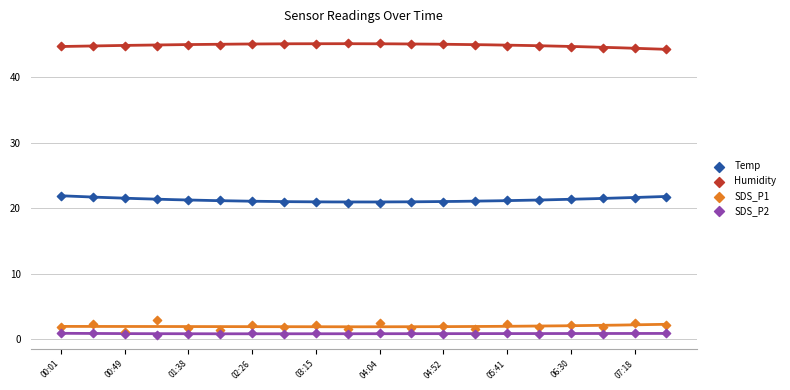

Which series contains the highest Y value?

Humidity